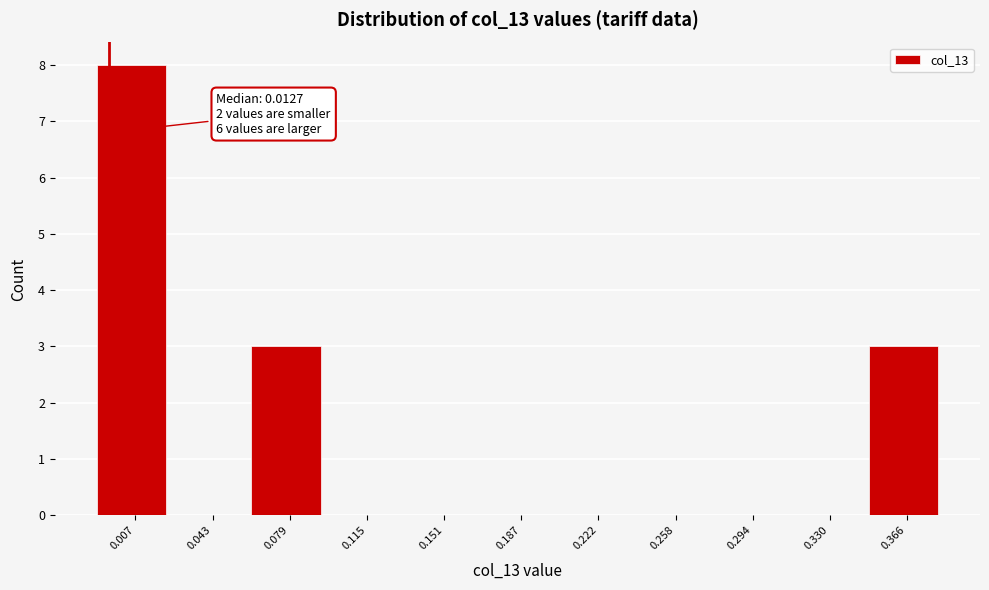

Reading left to right, transcribe all the data shown in this chart.

0.007=8	0.043=0	0.079=3	0.115=0	0.151=0	0.187=0	0.222=0	0.258=0	0.294=0	0.330=0	0.366=3